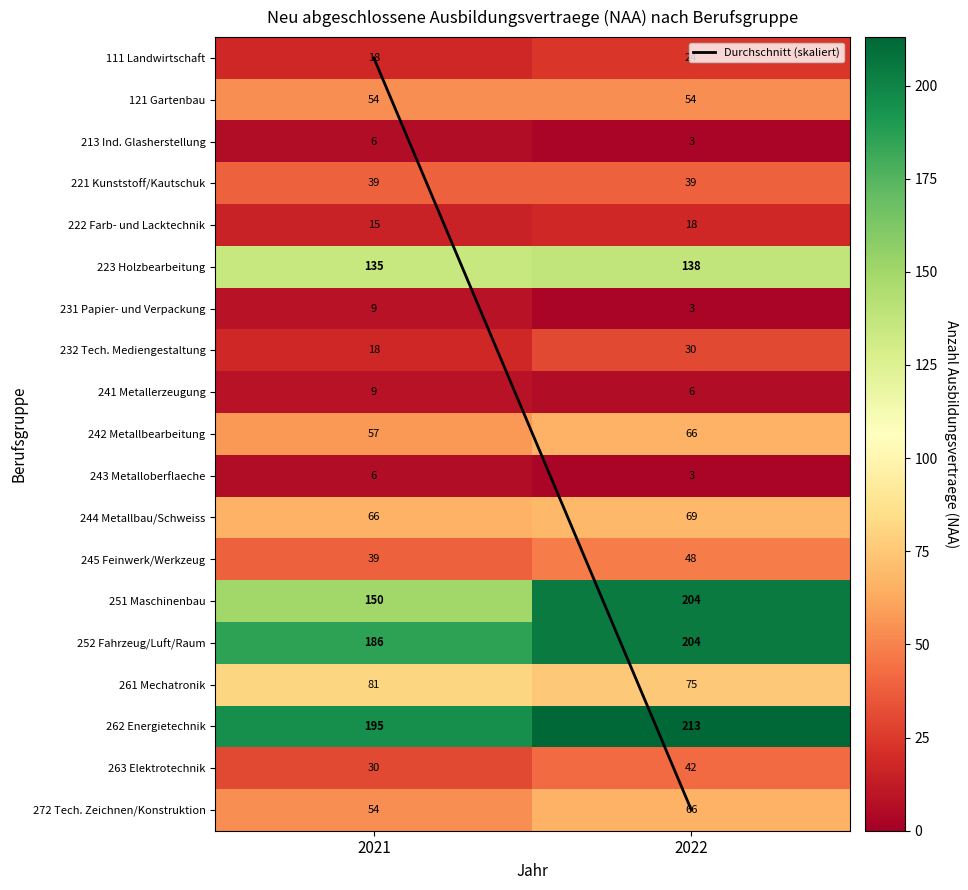

Rank the categories by 261 Mechatronik value from highest to lowest.

2021, 2022